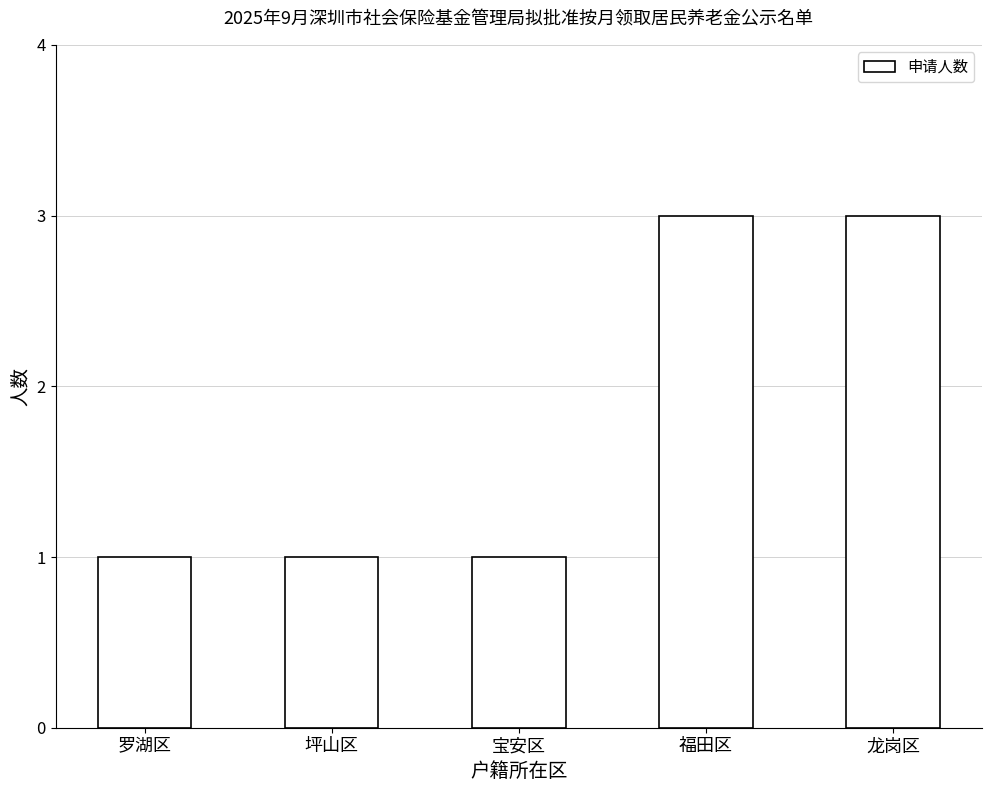

What is the label of the 2nd bar from the left?

坪山区